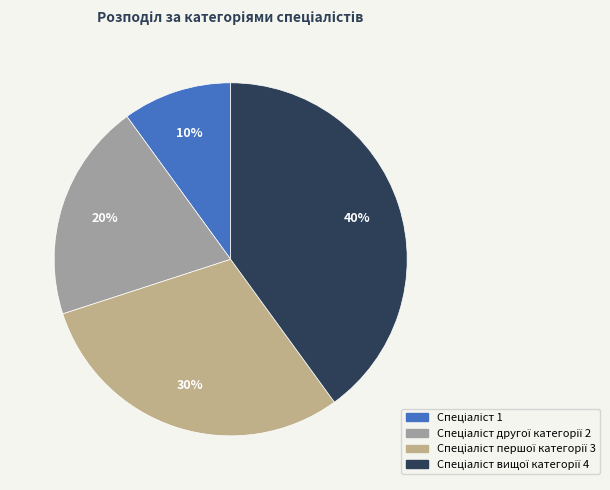

Count the number of slices in the pie.

4